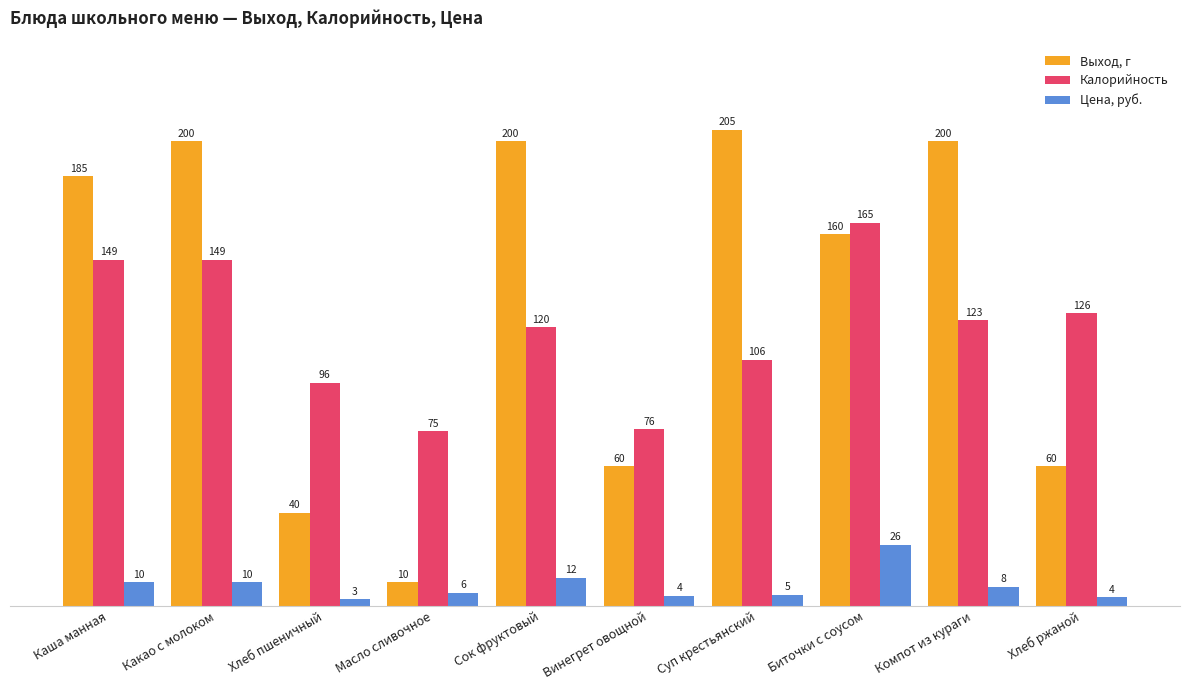

What are all the series names shown in the legend?

Выход, г, Калорийность, Цена, руб.